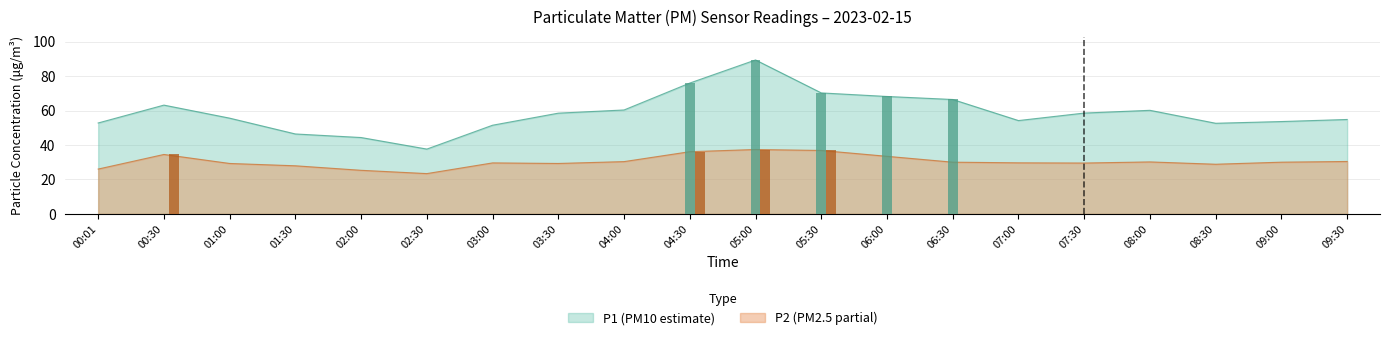

At which category does the chart reach its peak across all series?

05:00